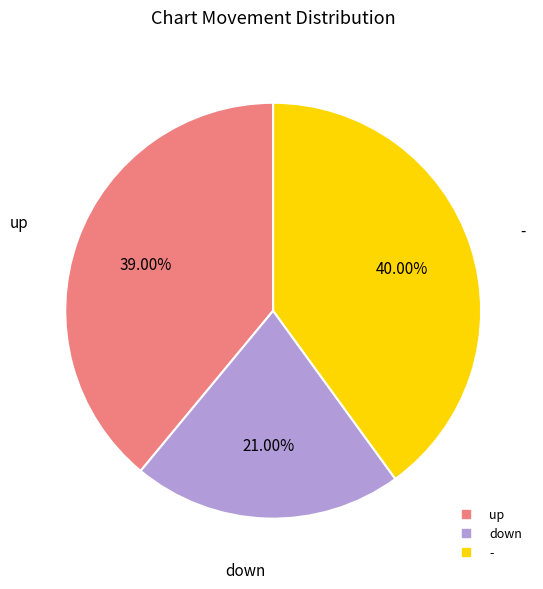

How many segments does this pie chart have?

3